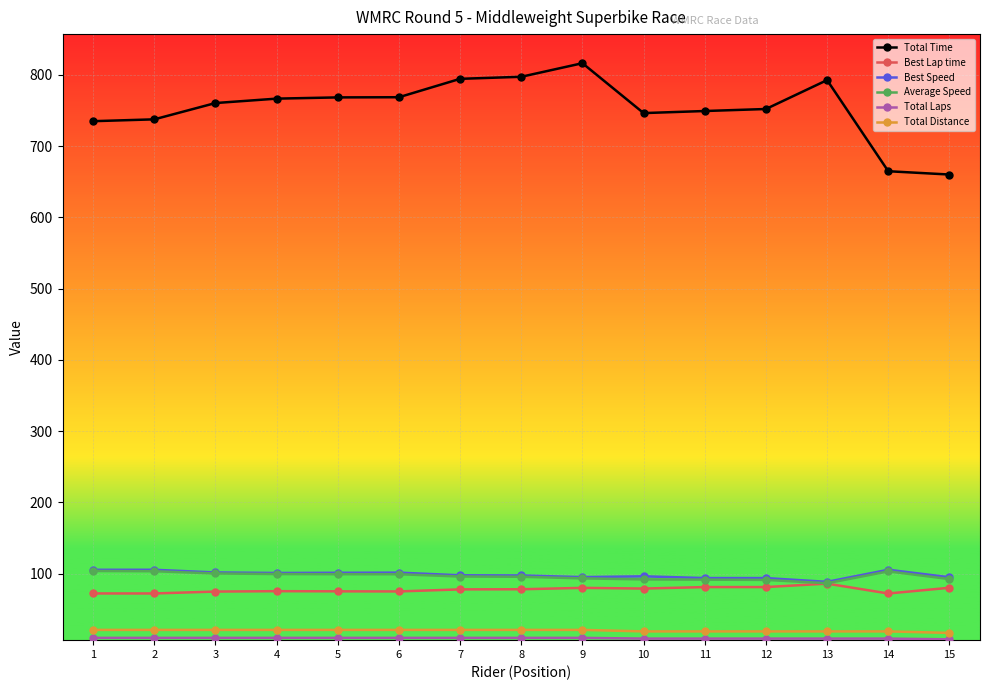

True or false: Total Time and Total Distance cross at least once.

False